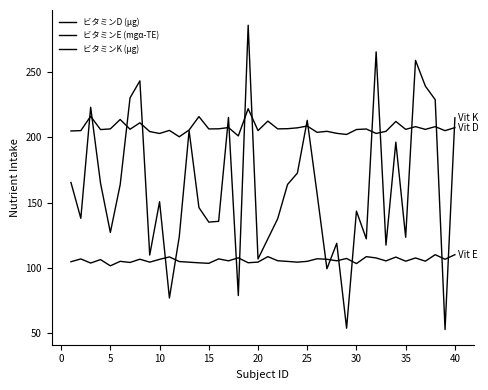

How many lines are shown in the chart?

3